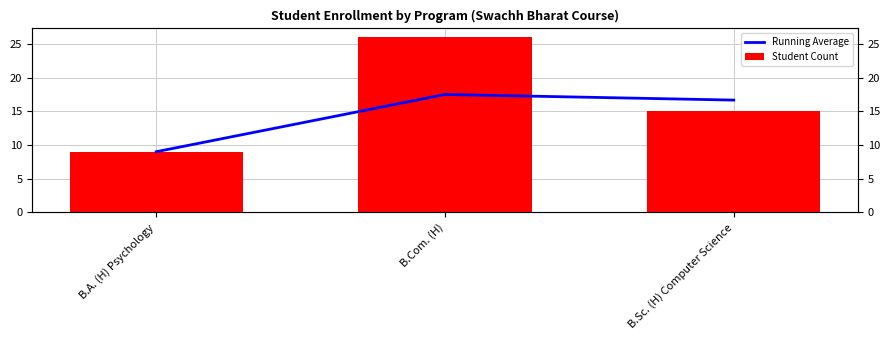

Are the bars horizontal?

No